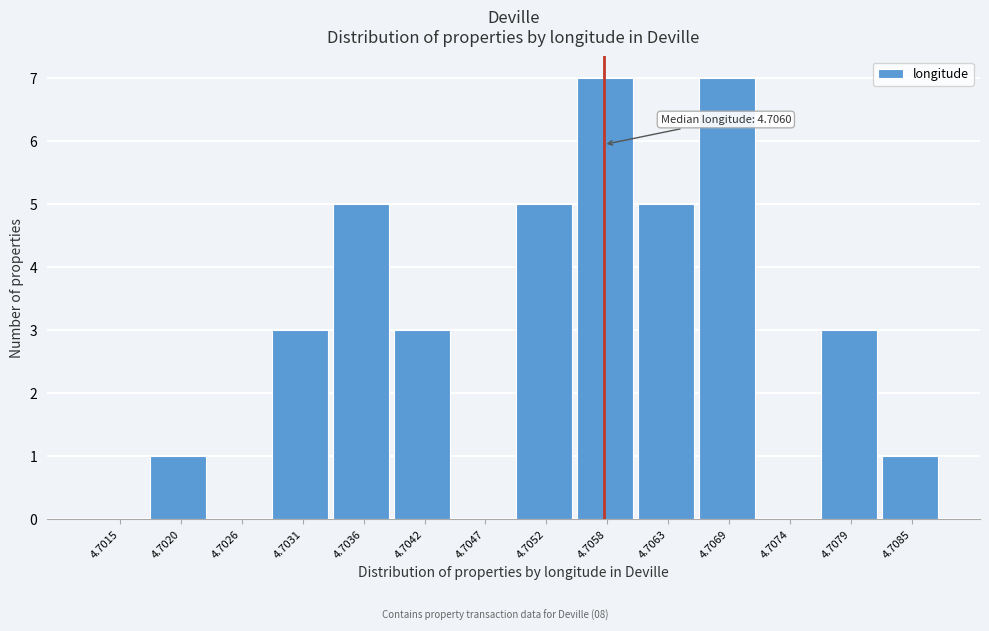

Reading left to right, transcribe all the data shown in this chart.

4.7015=0	4.7020=1	4.7026=0	4.7031=3	4.7036=5	4.7042=3	4.7047=0	4.7052=5	4.7058=7	4.7063=5	4.7069=7	4.7074=0	4.7079=3	4.7085=1